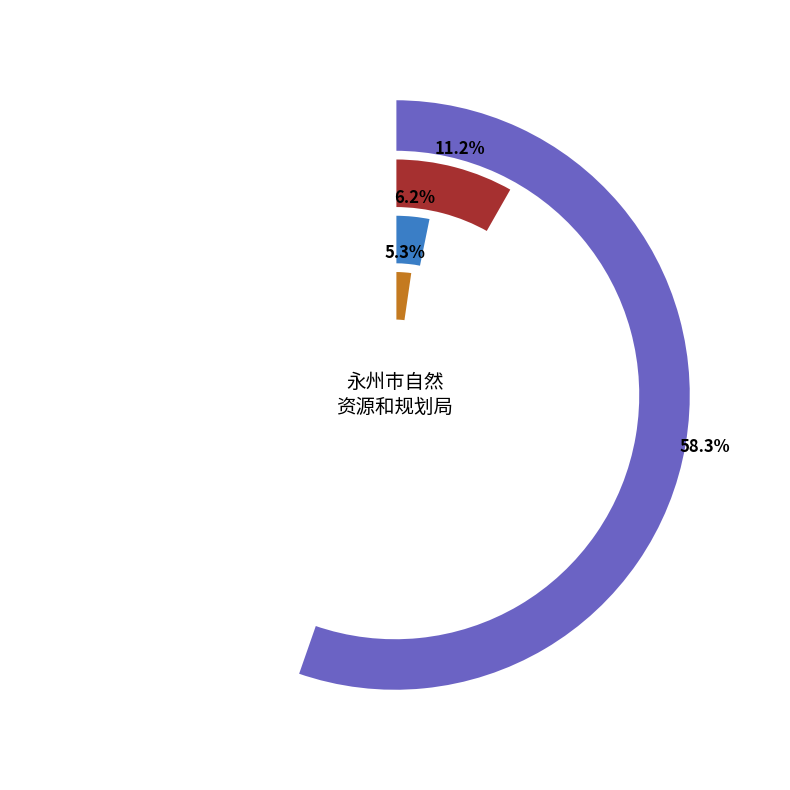

What percentage is the 自然资源利用与保护 slice, to the nearest percent?

11%